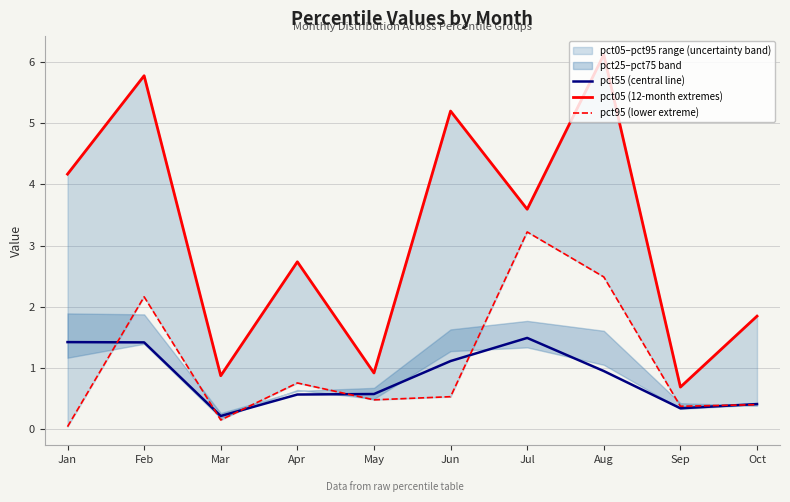

Reading right to left, extract all data points from this chart.

pct55 (central line): Oct=0.4	Sep=0.3	Aug=0.9	Jul=1.5	Jun=1.1	May=0.6	Apr=0.6	Mar=0.2	Feb=1.4	Jan=1.4
pct05 (12-month extremes): Oct=1.8	Sep=0.7	Aug=6.1	Jul=3.6	Jun=5.2	May=0.9	Apr=2.7	Mar=0.9	Feb=5.8	Jan=4.2
pct95 (lower extreme): Oct=0.4	Sep=0.4	Aug=2.5	Jul=3.2	Jun=0.5	May=0.5	Apr=0.8	Mar=0.1	Feb=2.2	Jan=0.0